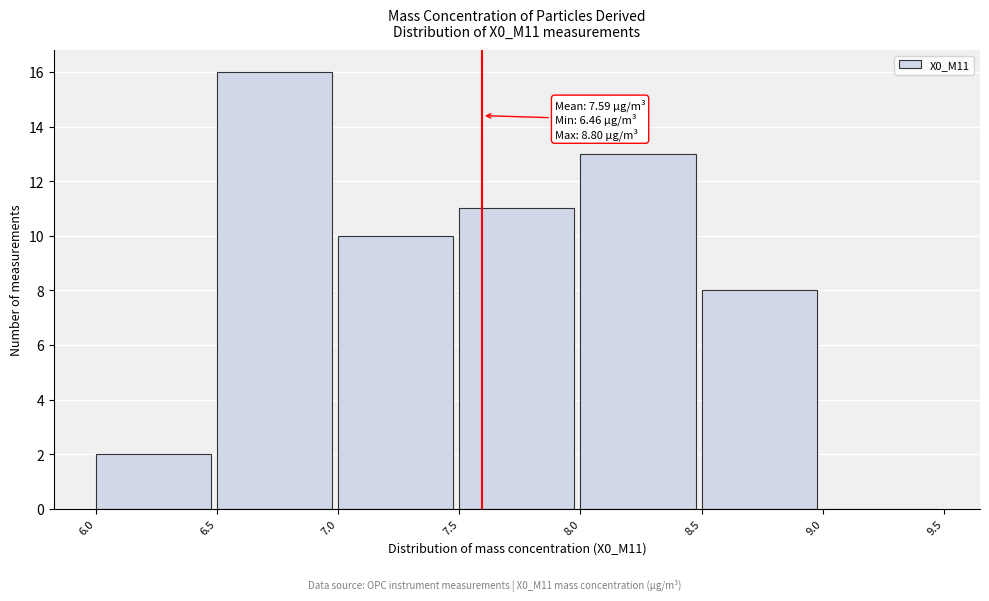

Over which range of the x-axis is the bar tallest?

6.5 to 7.0